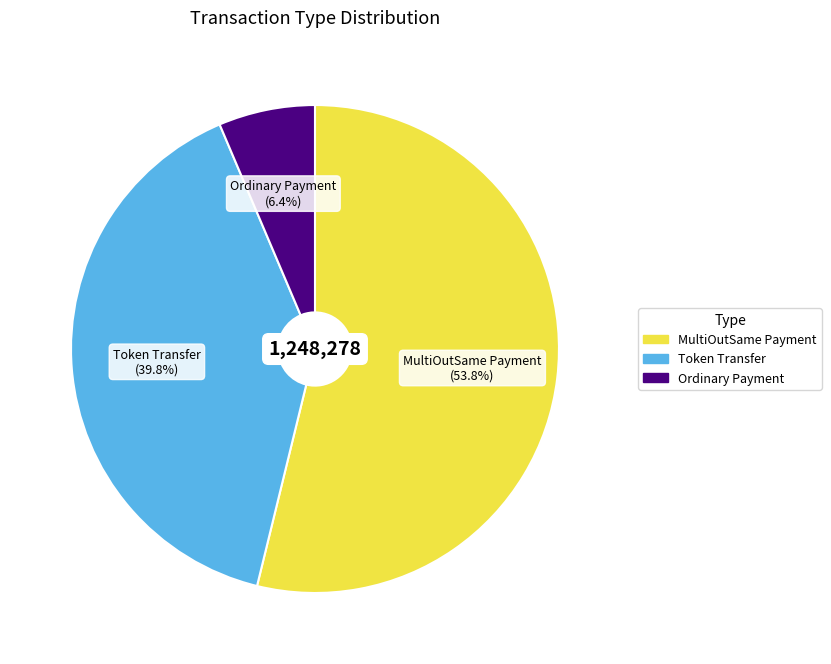

What is the ratio of the value at MultiOutSame Payment to the value at Ordinary Payment?

8.4